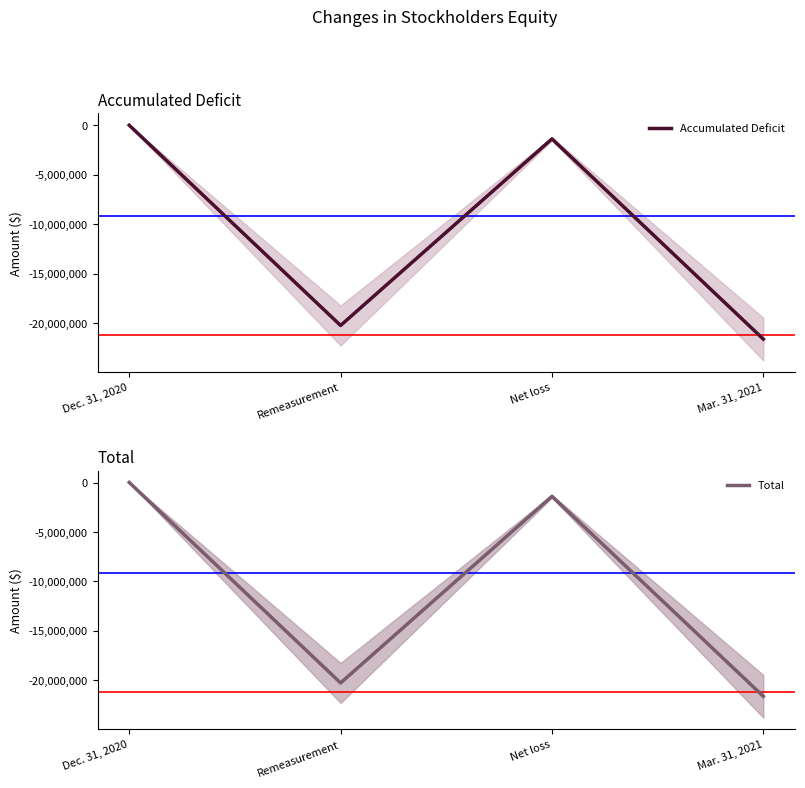

Is it true that Total equals -12348207 at Mar. 31, 2021?

False